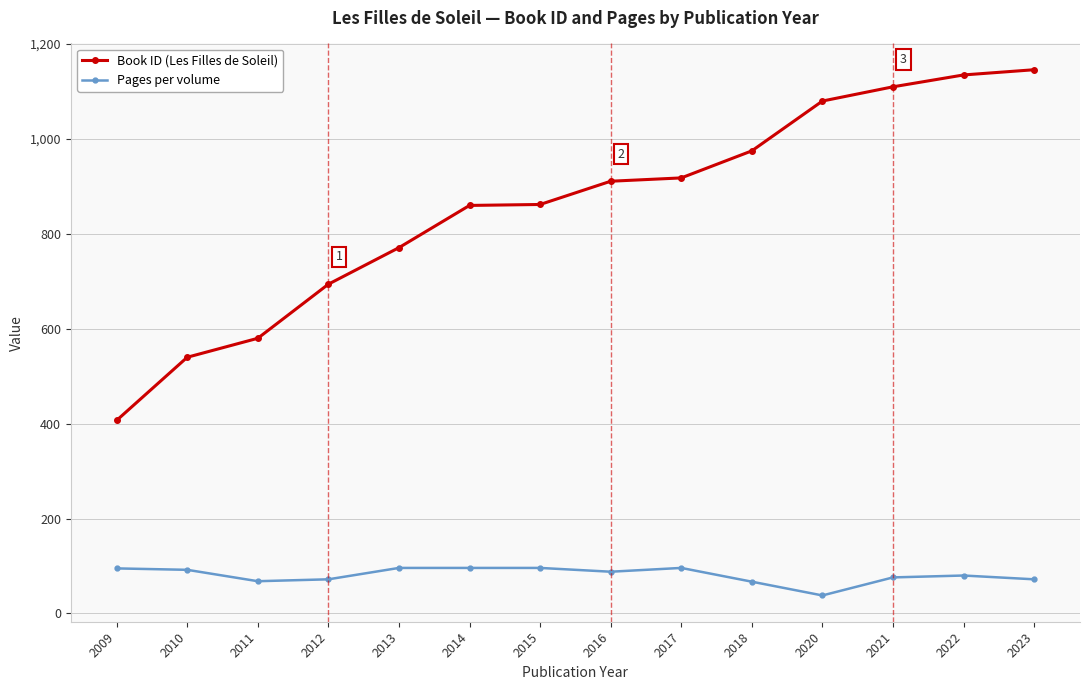

Which series has the largest total across all categories?

Book ID (Les Filles de Soleil)